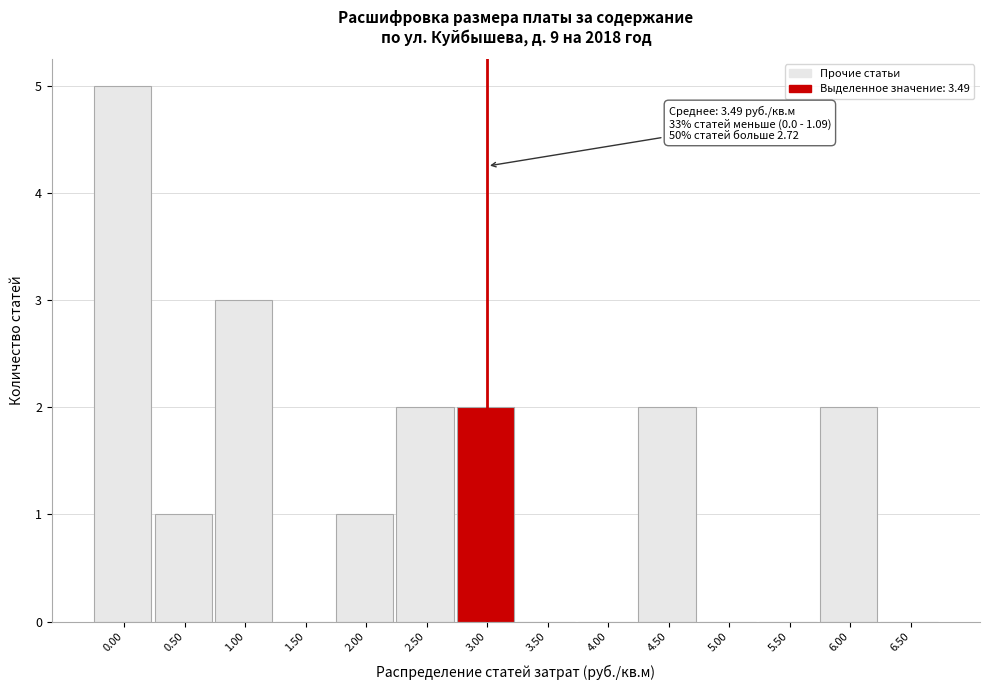

Reading right to left, extract all data points from this chart.

6.50=0	6.00=2	5.50=0	5.00=0	4.50=2	4.00=0	3.50=0	3.00=2	2.50=2	2.00=1	1.50=0	1.00=3	0.50=1	0.00=5